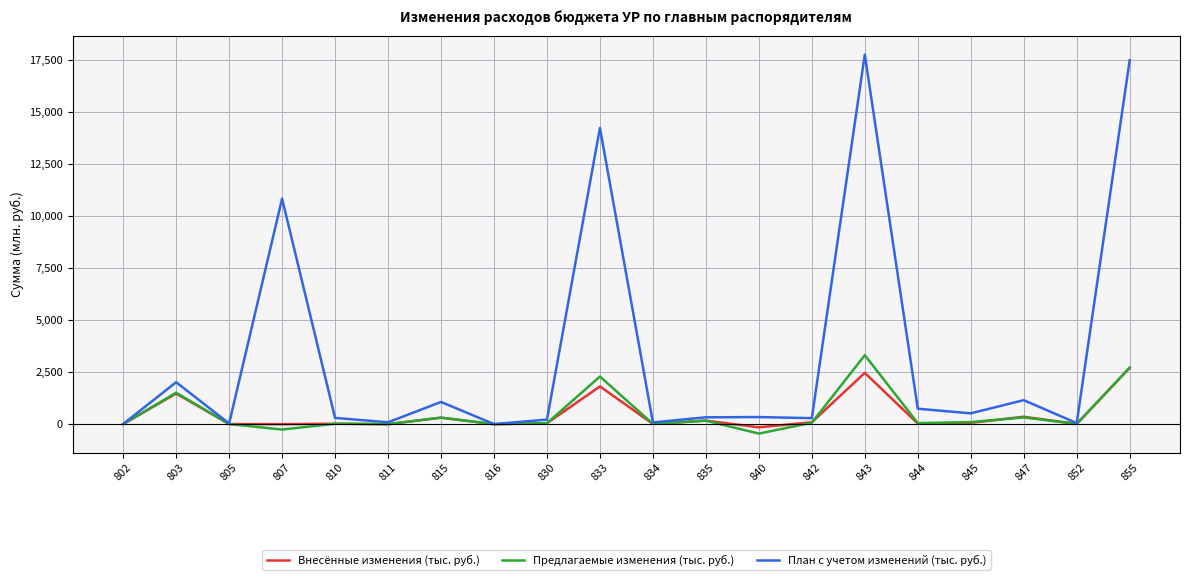

True or false: План с учетом изменений (тыс. руб.) has a value of 9293.3 at 802.

True